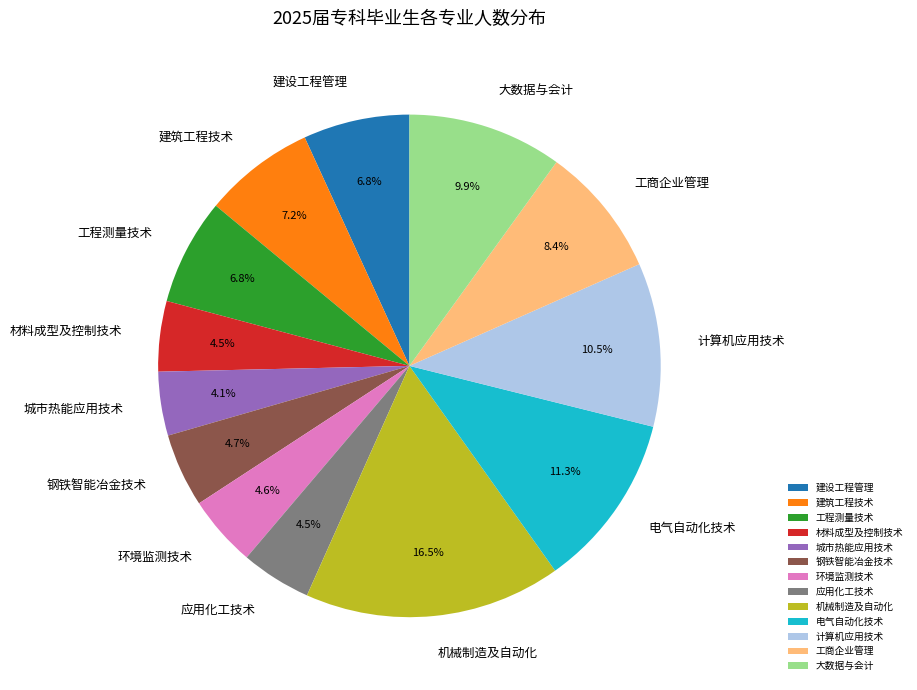

What percentage is the 大数据与会计 slice, to the nearest percent?

10%